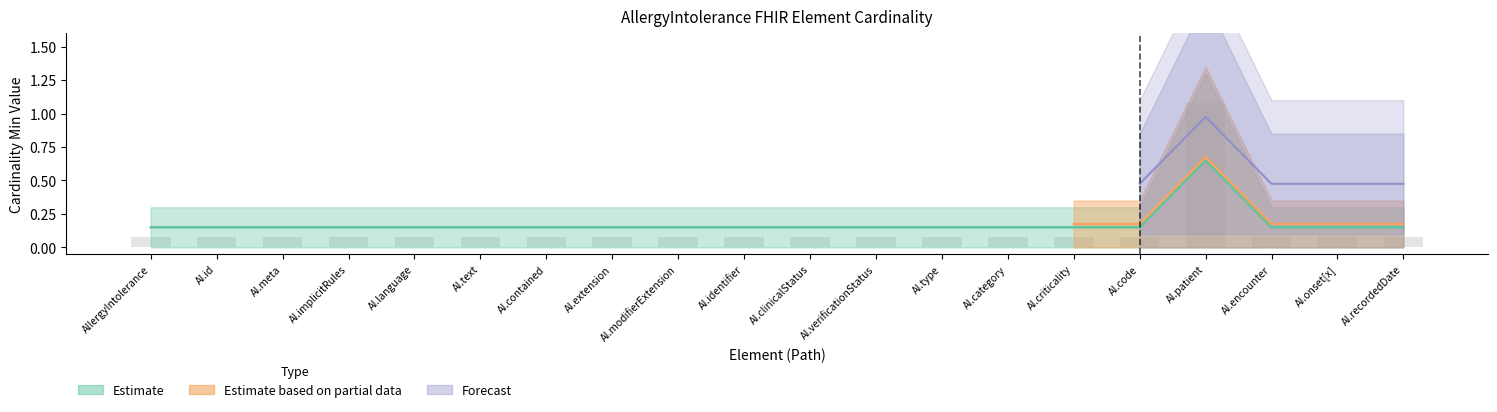

What value does the Min (Element) series have at AI.category?

0.1